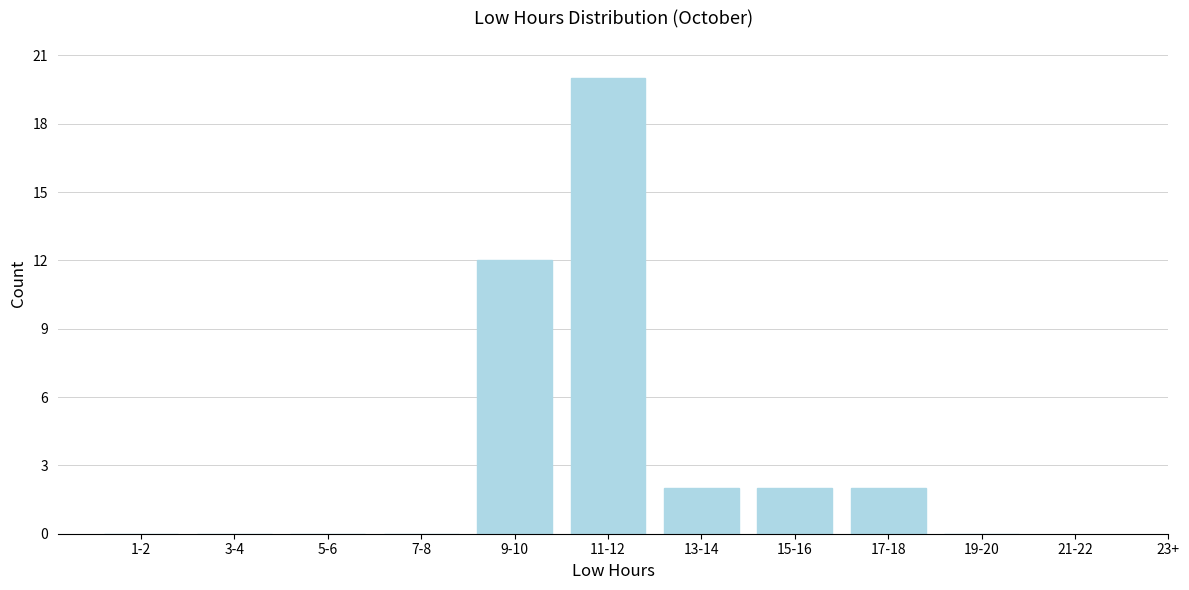

Reading left to right, extract all data points from this chart.

1-2=0	3-4=0	5-6=0	7-8=0	9-10=12	11-12=20	13-14=2	15-16=2	17-18=2	19-20=0